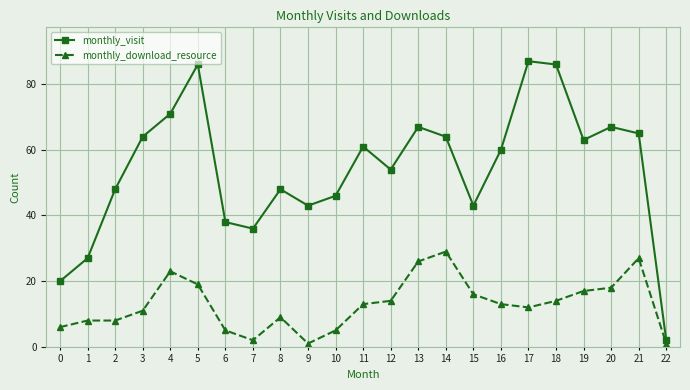

Reading left to right, list all the values displayed in this chart.

monthly_visit: 20	27	48	64	71	86	38	36	48	43	46	61	54	67	64	43	60	87	86	63	67	65	2
monthly_download_resource: 6	8	8	11	23	19	5	2	9	1	5	13	14	26	29	16	13	12	14	17	18	27	1